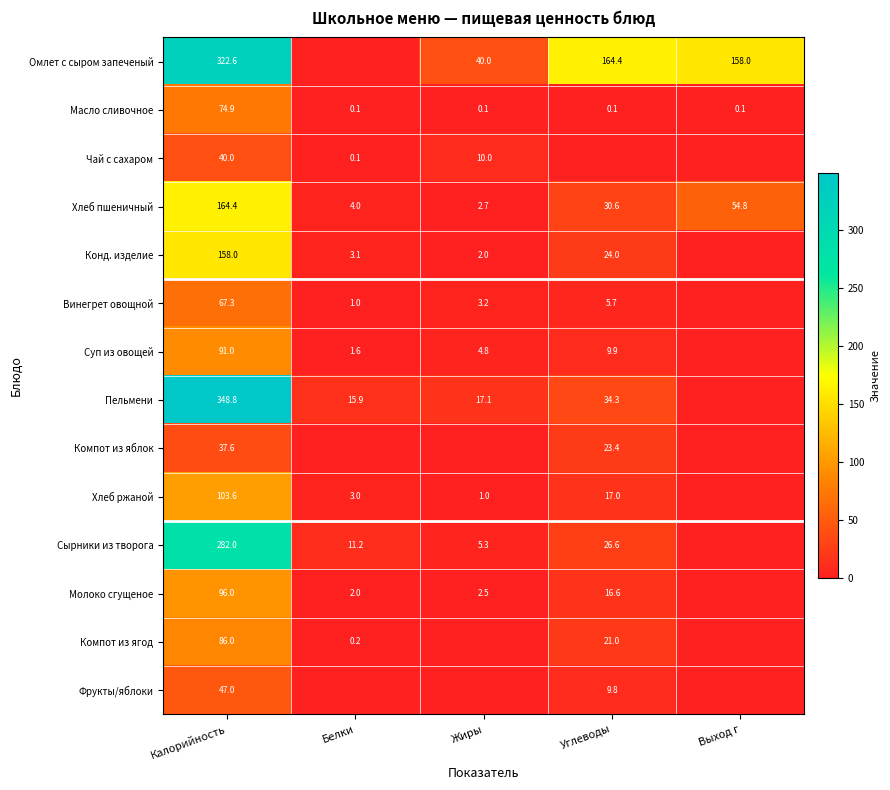

At Калорийность, list the series in order from largest to smallest.

Пельмени, Омлет с сыром запеченый, Сырники из творога, Хлеб пшеничный, Конд. изделие, Хлеб ржаной, Молоко сгущеное, Суп из овощей, Компот из ягод, Масло сливочное, Винегрет овощной, Фрукты/яблоки, Чай с сахаром, Компот из яблок